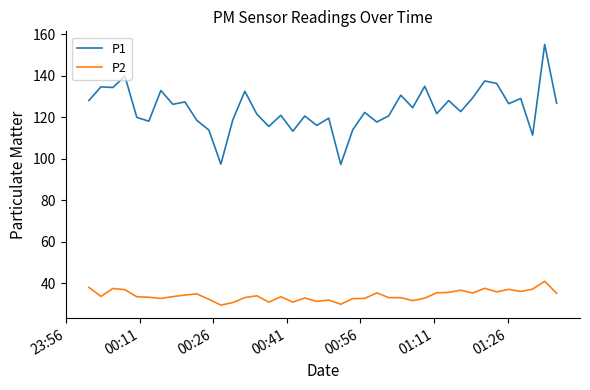

True or false: P2 and P1 cross at least once.

False